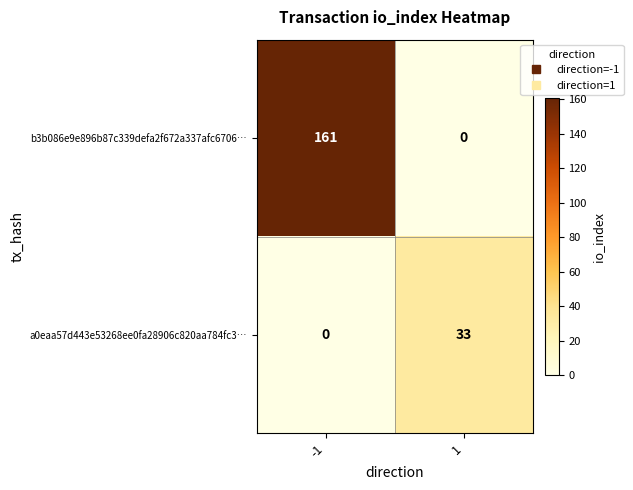

What value does the a0eaa57d443e53268ee0fa28906c820aa784fc3… series have at 1, to the nearest 5?

35